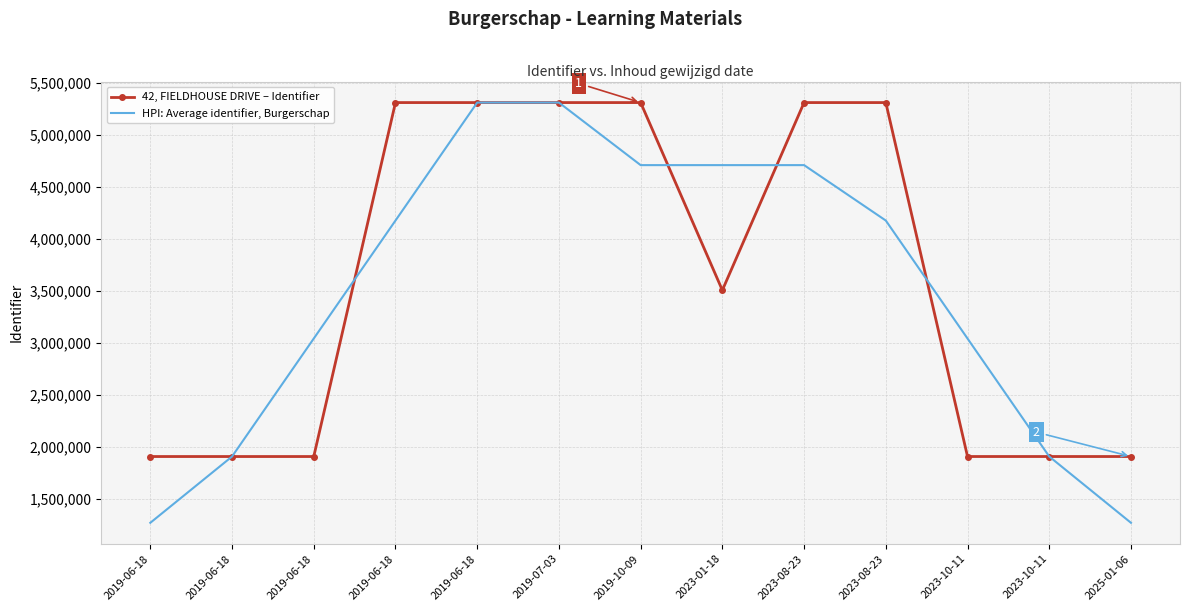

What is the label of the 1st point from the left?

2019-06-18